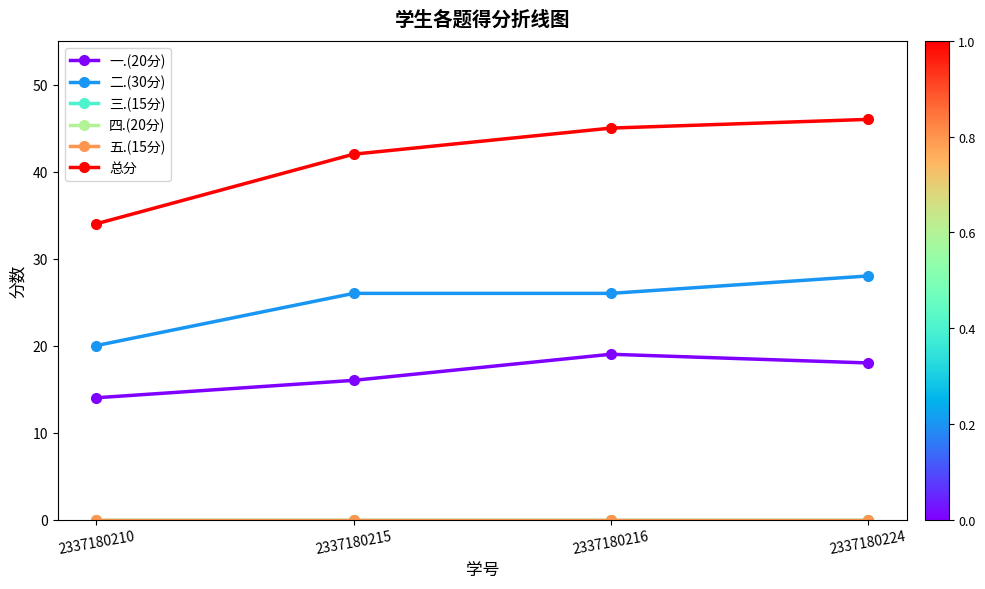

Which series has the largest total across all categories?

总分